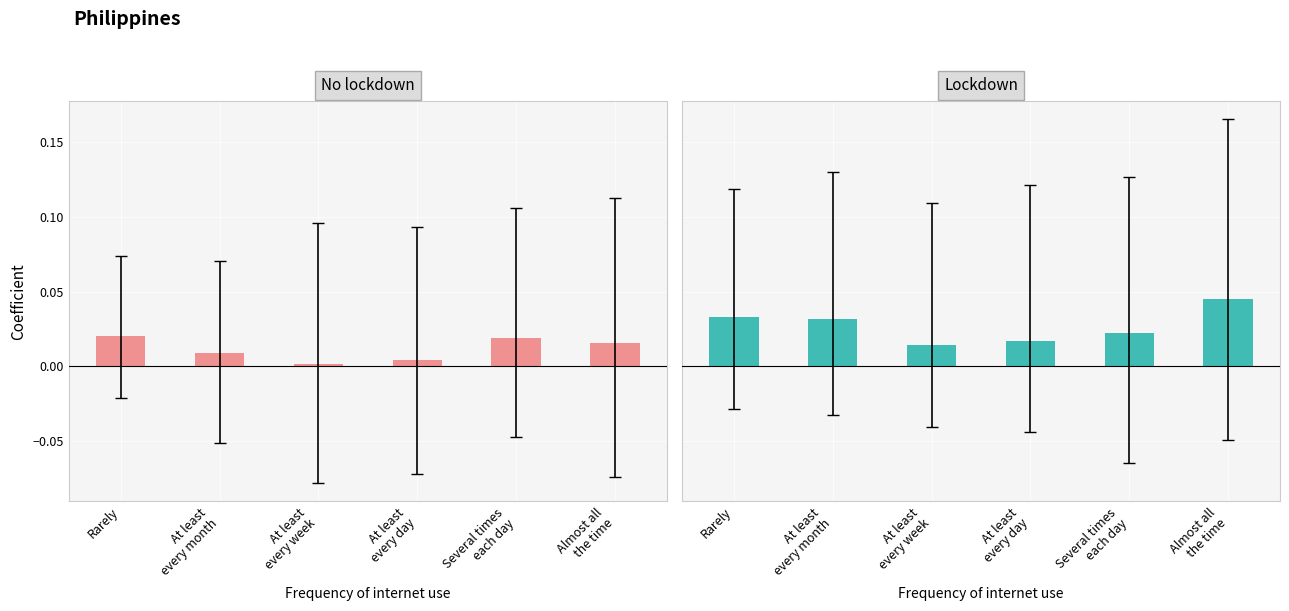

At which label is No lockdown closest to 0?

At least
every week